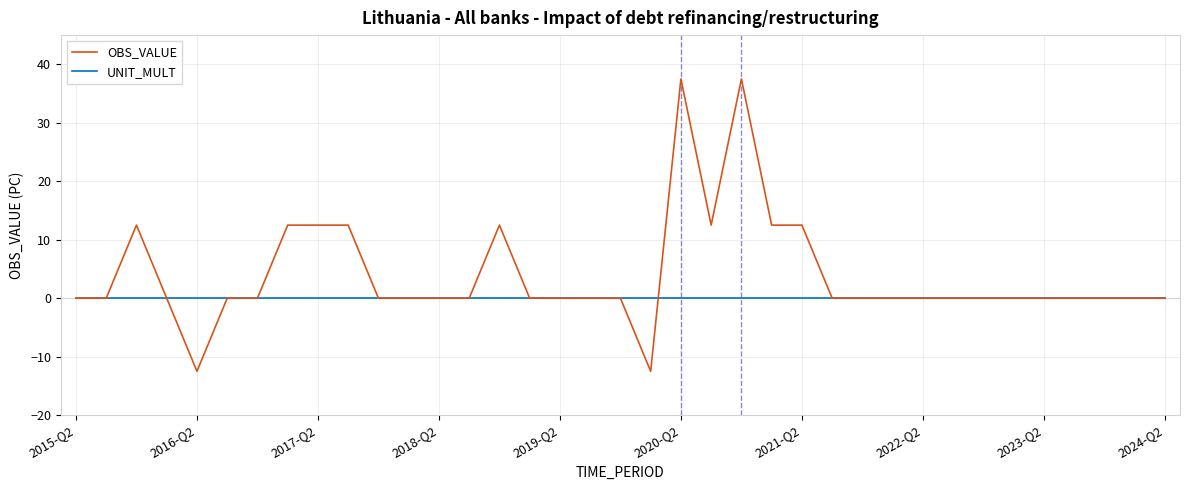

Which series has the widest spread of values?

OBS_VALUE